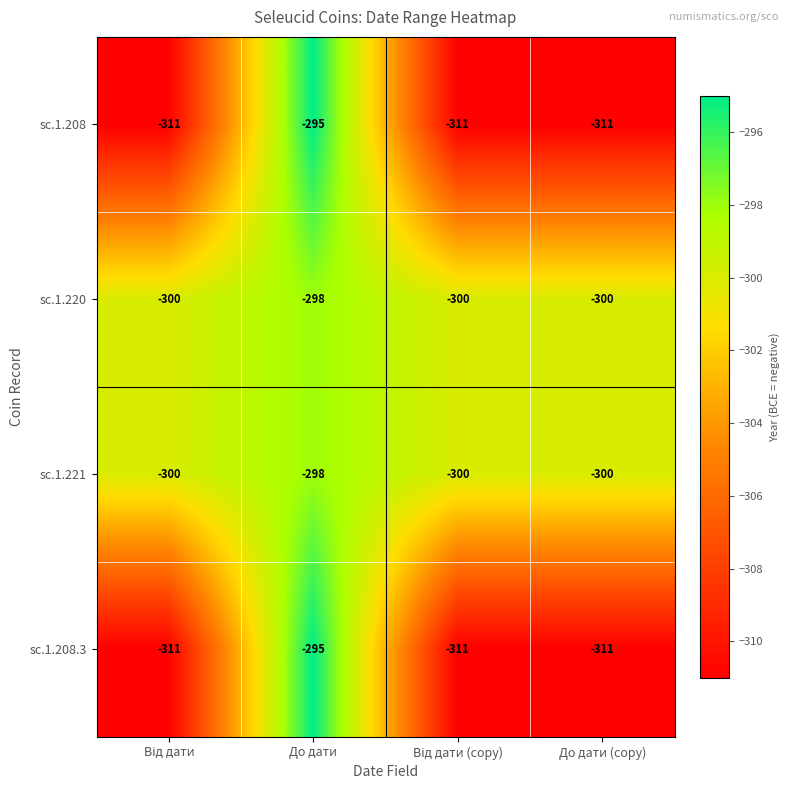

What is the average value of the sc.1.208.3 series?

-307